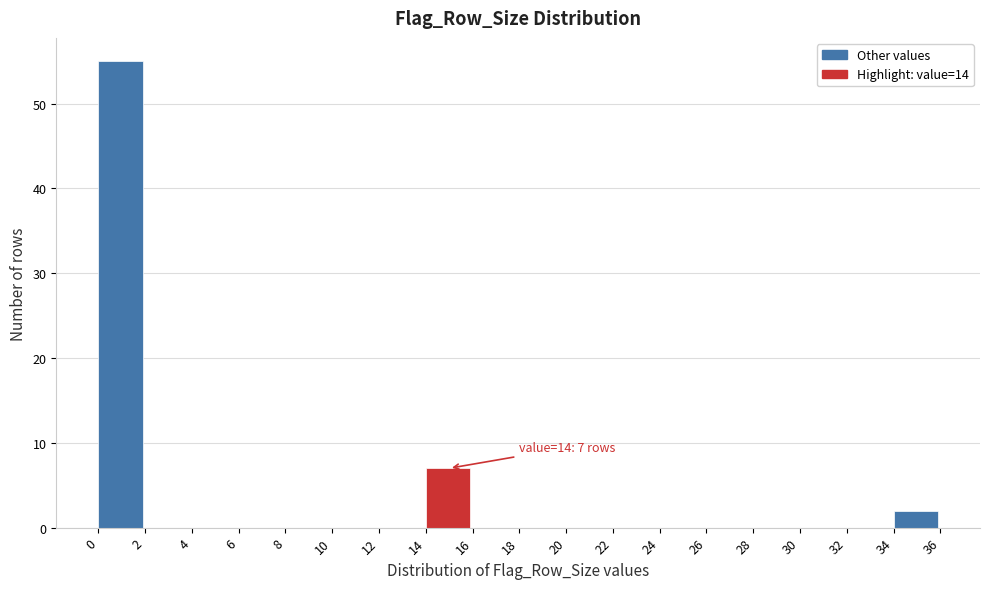

Over which range of the x-axis is the bar tallest?

0 to 2